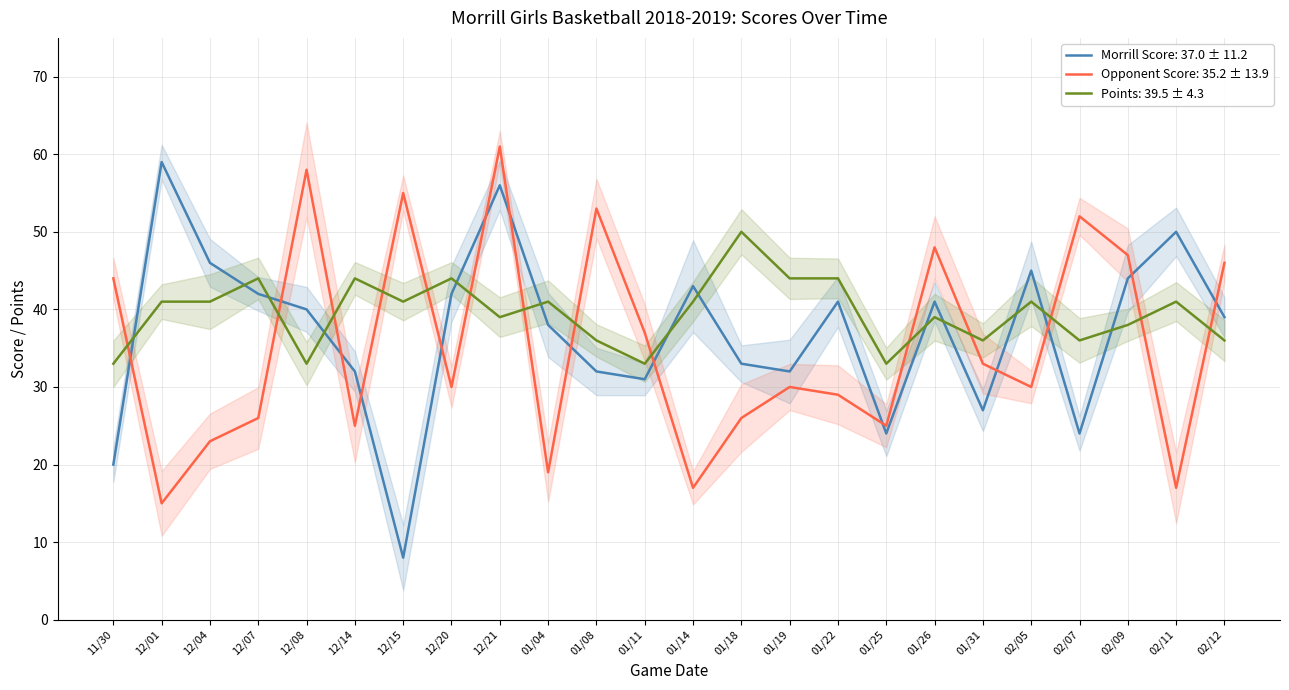

What is the value of the Points point at the 2nd from the left?

41